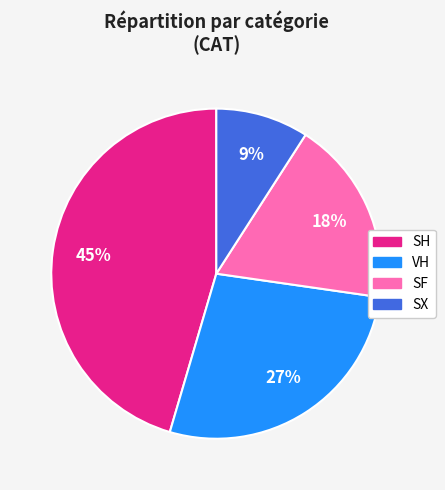

What is the ratio of the value at SX to the value at VH?

0.3